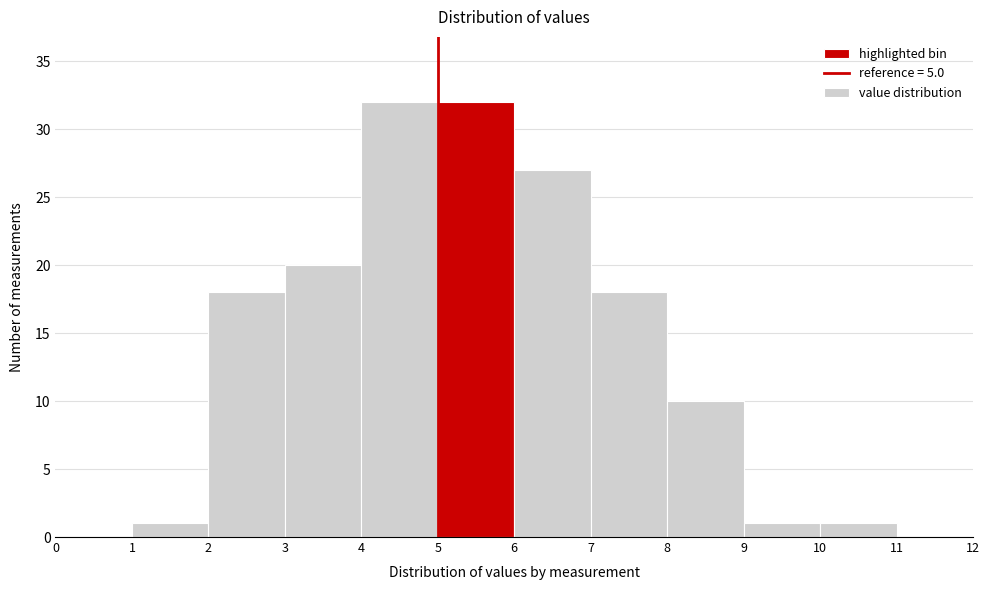

Reading left to right, transcribe this chart: for each bar, give the range it covers on the x-axis and its height. The values are not printed on the chart, so give them approximately, as read against the axis.

0 to 1: 0
1 to 2: 1
2 to 3: 18
3 to 4: 20
4 to 5: 32
5 to 6: 32
6 to 7: 27
7 to 8: 18
8 to 9: 10
9 to 10: 1
10 to 11: 1
11 to 12: 0